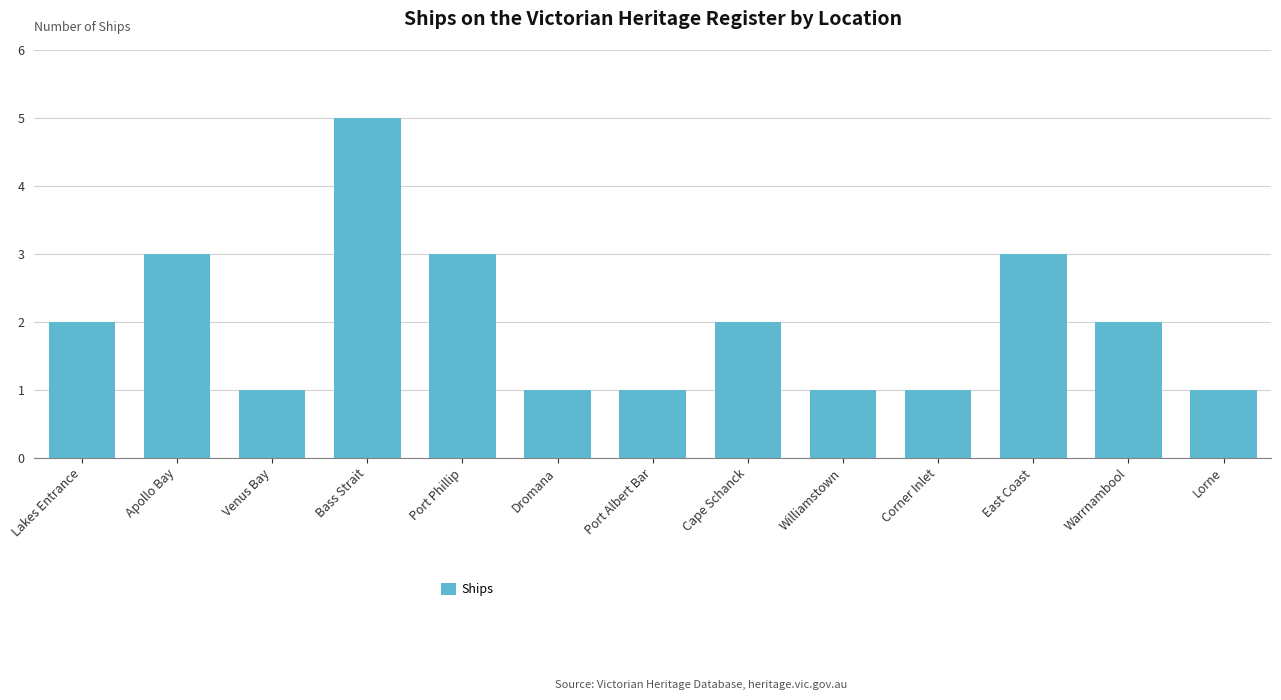

What is the difference between the values at Lakes Entrance and Lorne?

1